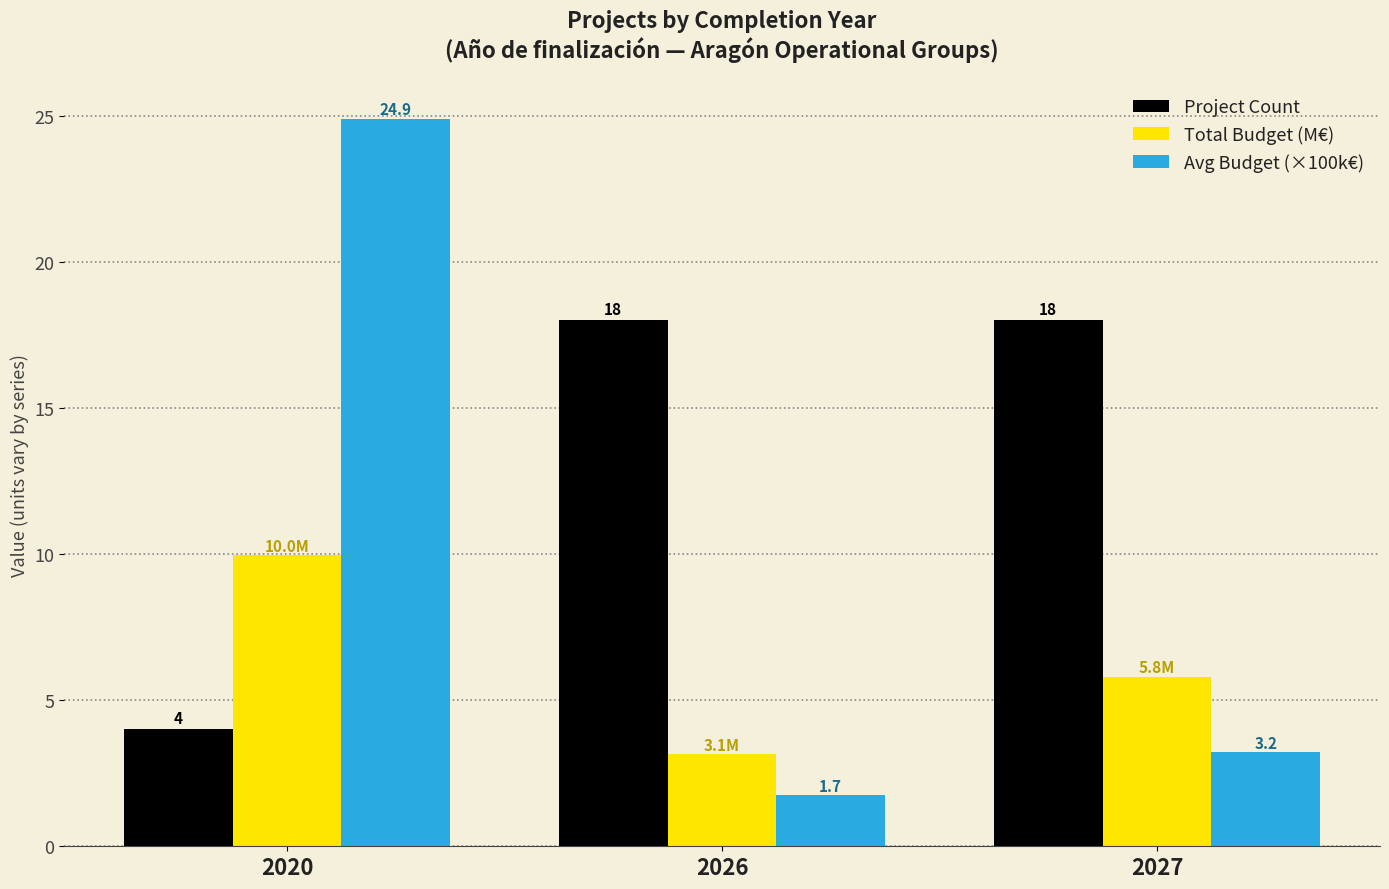

Which category has the lowest value across all series?

2026